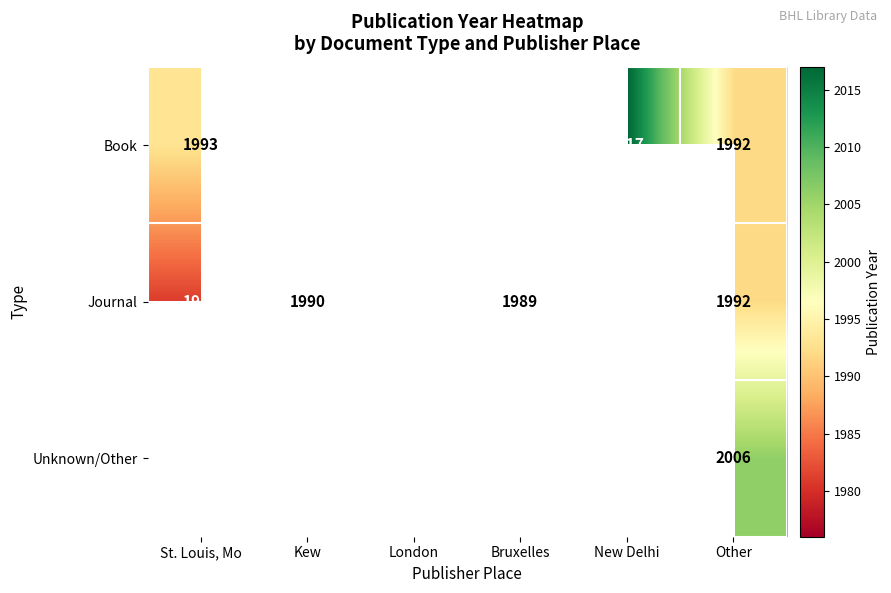

The value of Journal at Kew is 726. True or false?

False